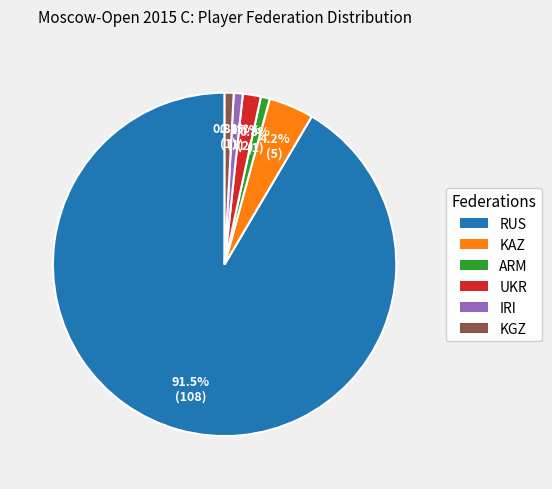

How many slices are in this pie chart?

6